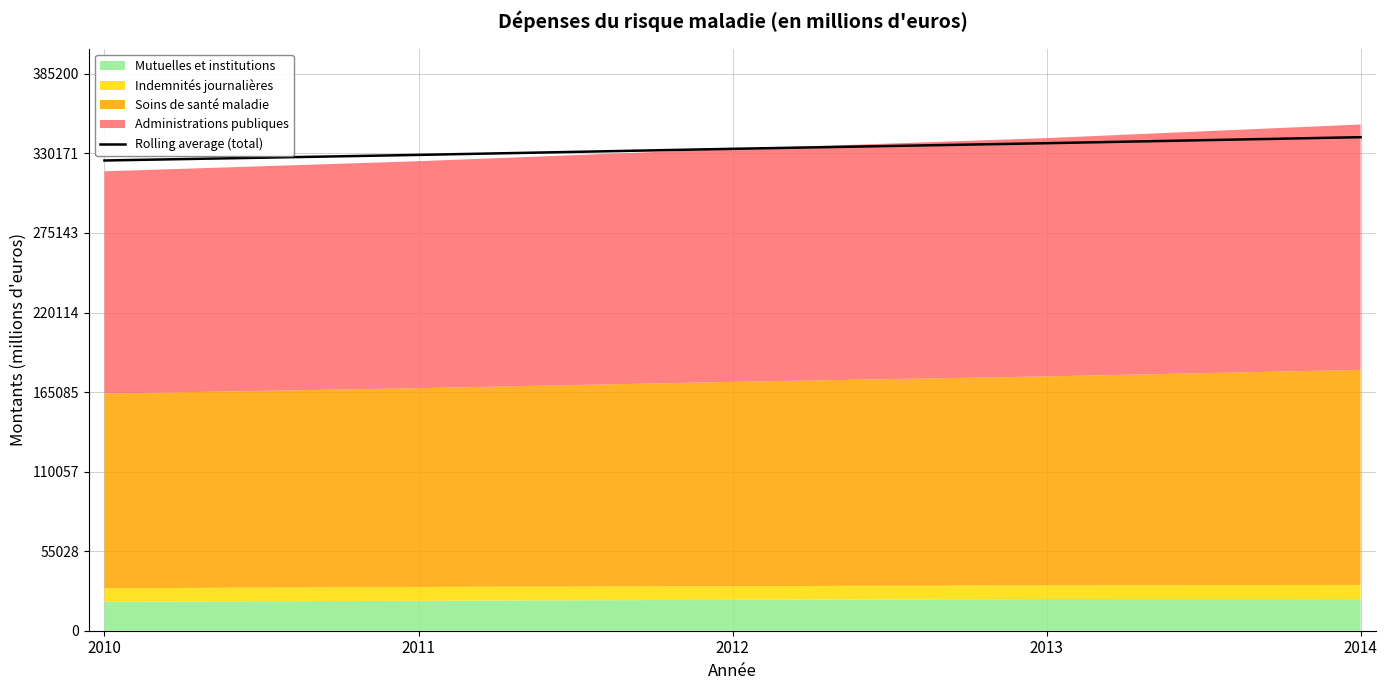

How many data points does each series have?

5